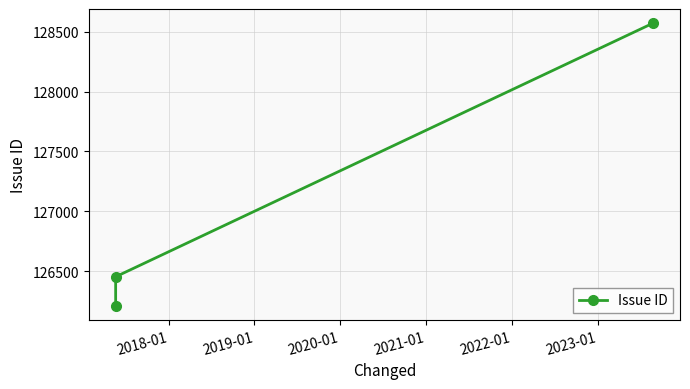

What is the smallest value displayed?

126209